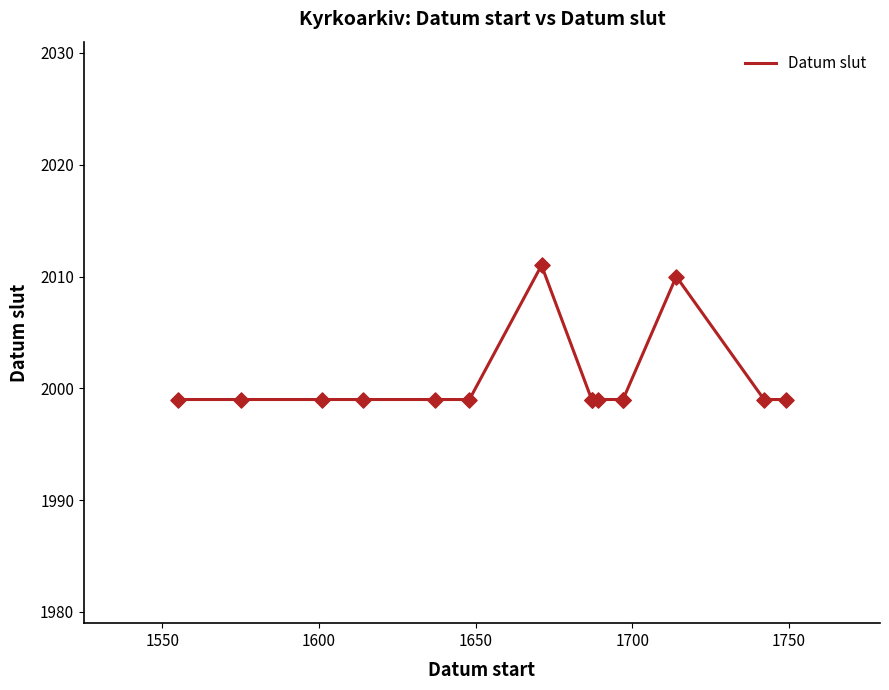

Which has a higher value, 1700 or 1650?

1700